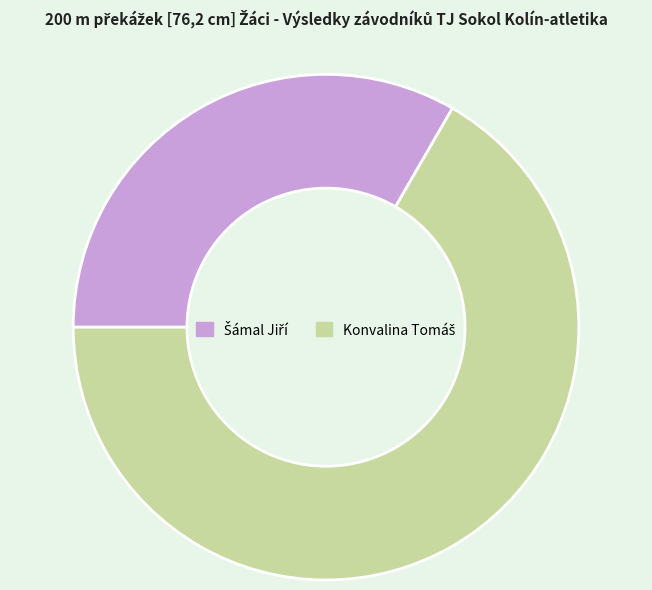

Is there a majority slice in this chart?

Yes